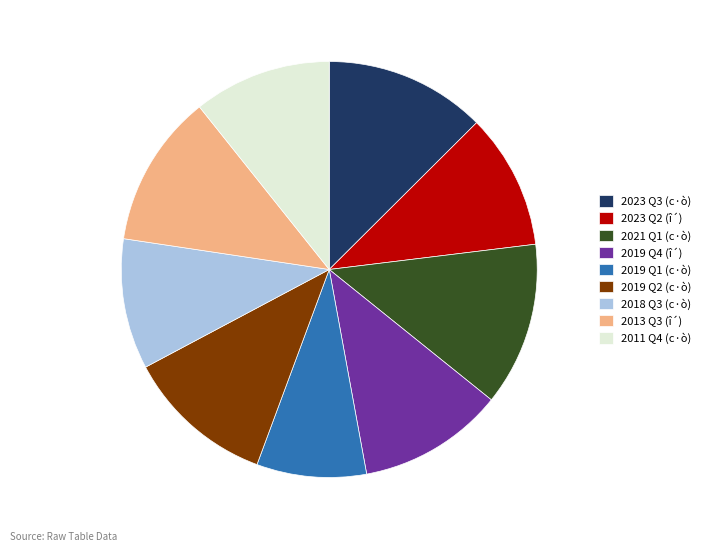

How many segments does this pie chart have?

9